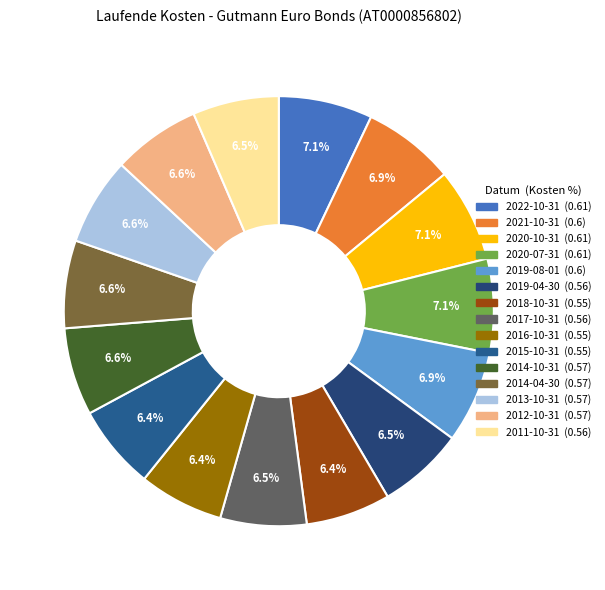

Which has a higher value, 2017-10-31 or 2011-10-31?

2017-10-31